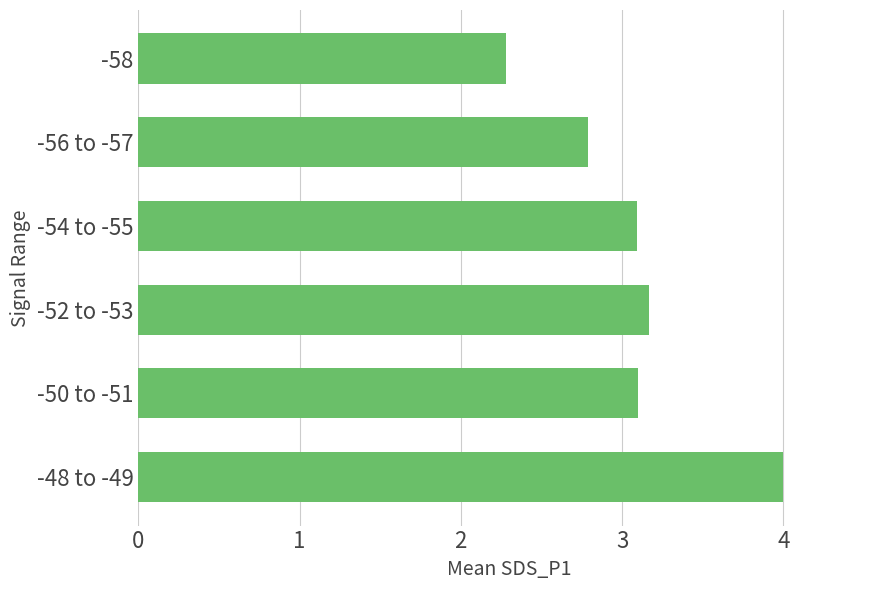

What is the change in value from -50 to -51 to -58?

-0.8